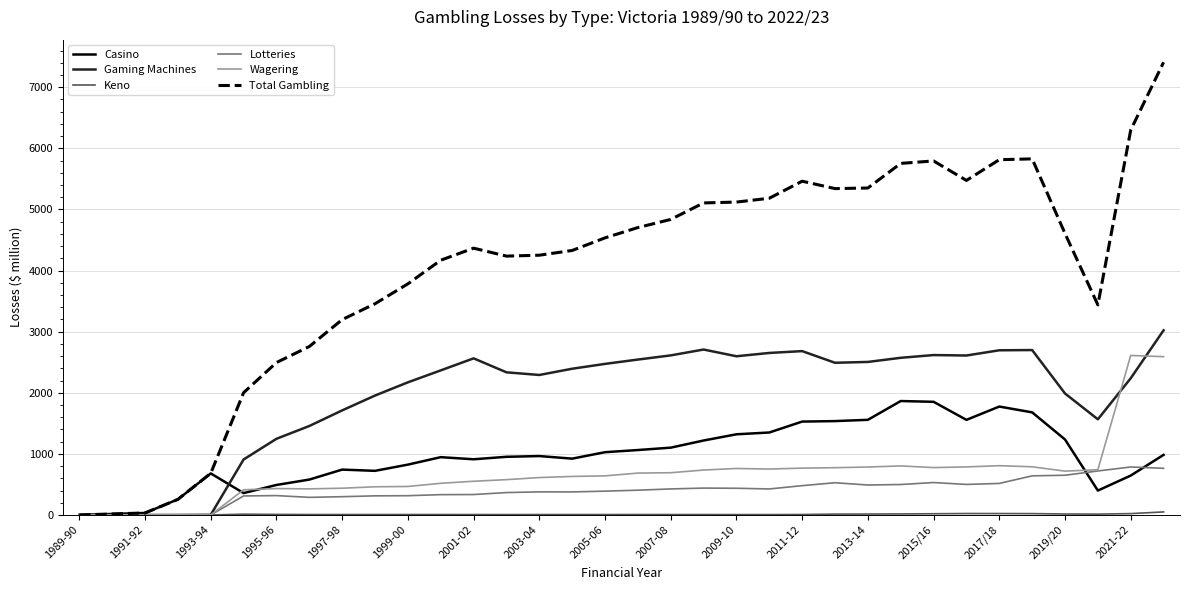

Which series has the largest total across all categories?

Total Gambling